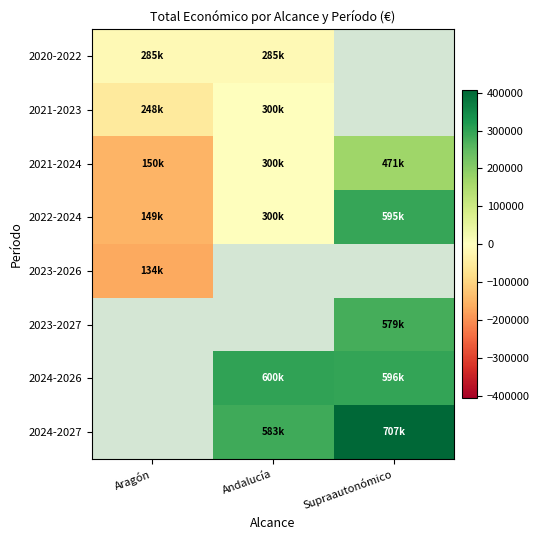

Is the value of 2024-2027 at Aragón greater than the value of 2021-2024 at Aragón?

No